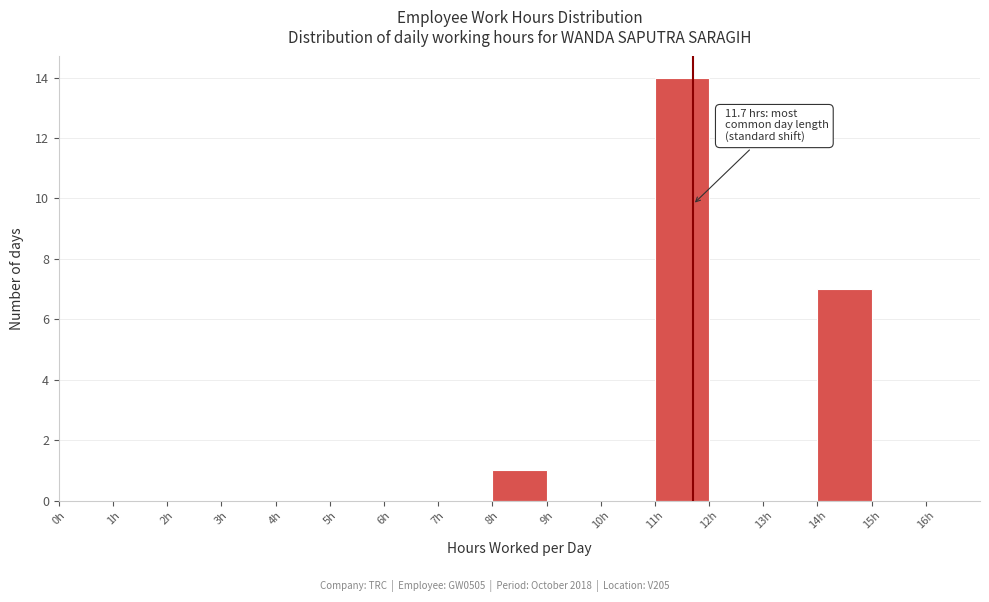

Over which range of the x-axis is the bar tallest?

11 to 12